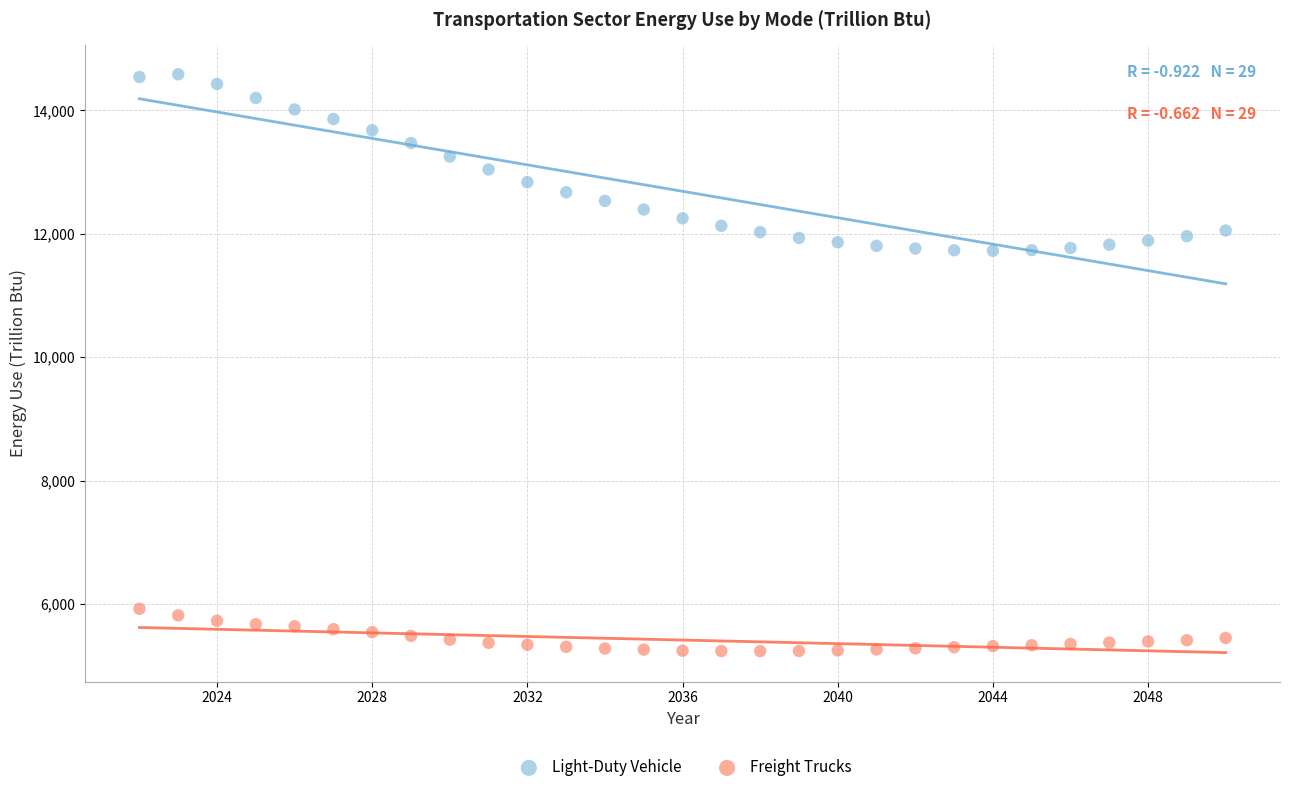

Which series contains the highest Y value?

Light-Duty Vehicle